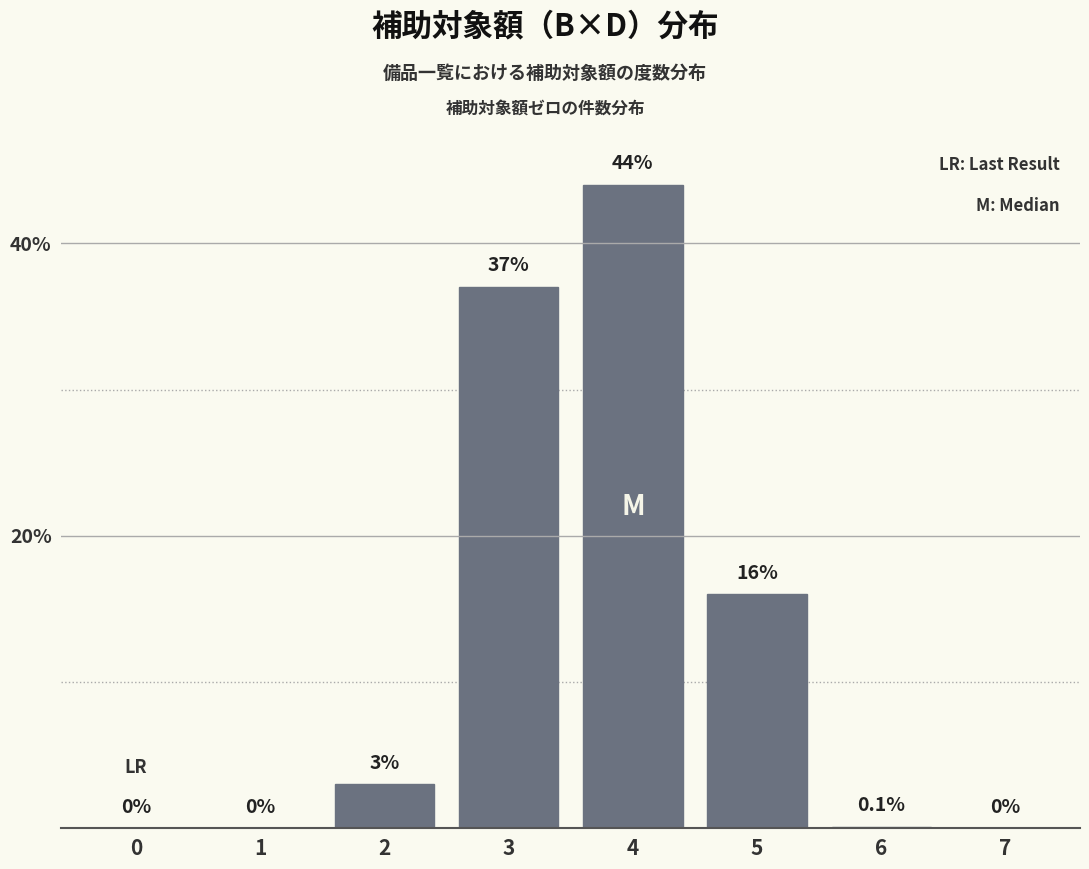

Reading right to left, extract all data points from this chart.

7=0.0	6=0.1	5=16.0	4=44.0	3=37.0	2=3.0	1=0.0	0=0.0